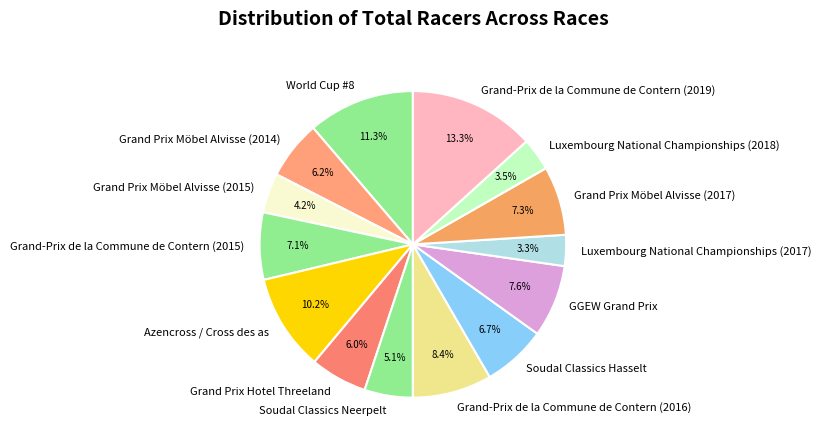

Which category has the biggest portion of the pie?

Grand-Prix de la Commune de Contern (2019)